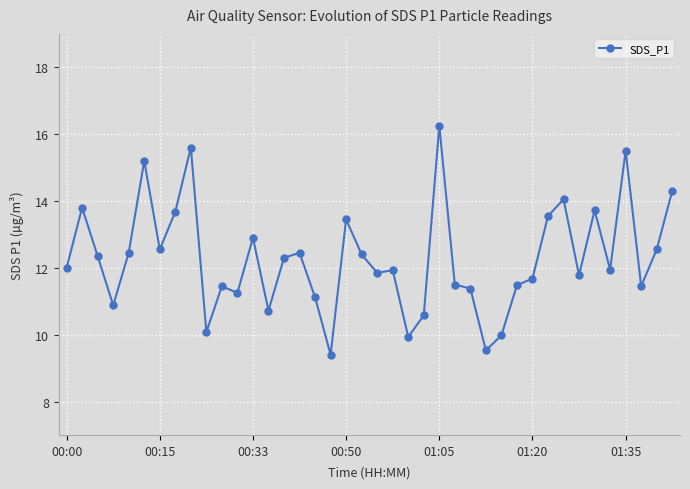

What is the minimum value shown in the chart?

9.4